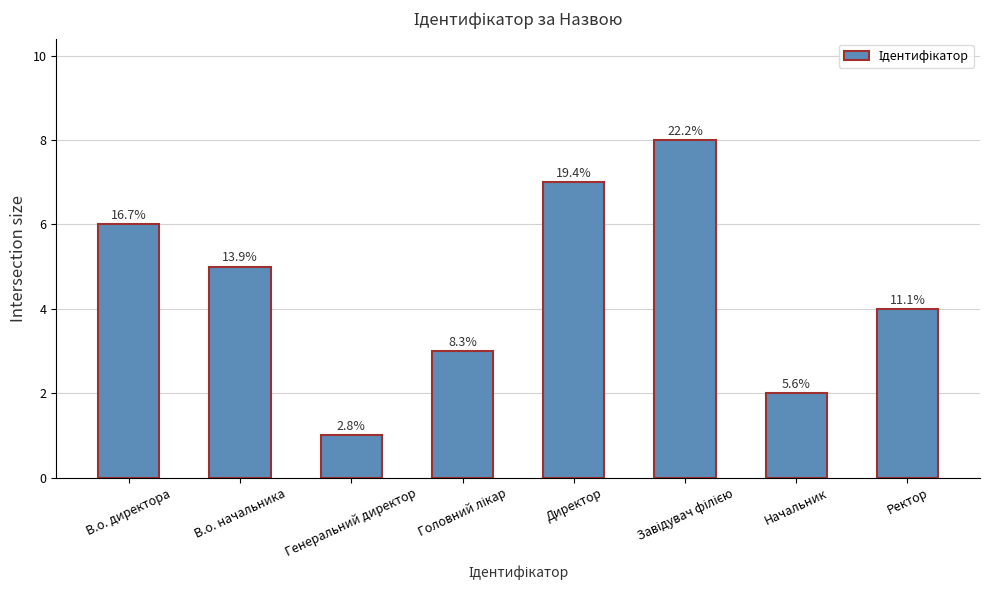

How many bars are there in total?

8